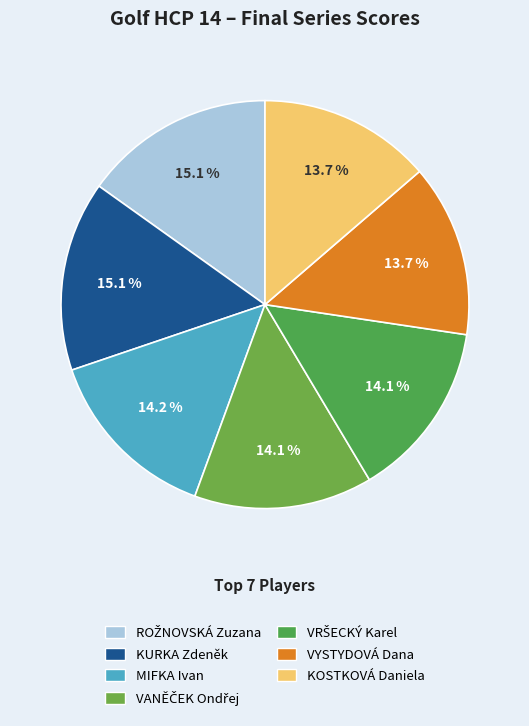

Rank the categories by value from highest to lowest.

ROŽNOVSKÁ Zuzana, KURKA Zdeněk, MIFKA Ivan, VANĚČEK Ondřej, VRŠECKÝ Karel, VYSTYDOVÁ Dana, KOSTKOVÁ Daniela